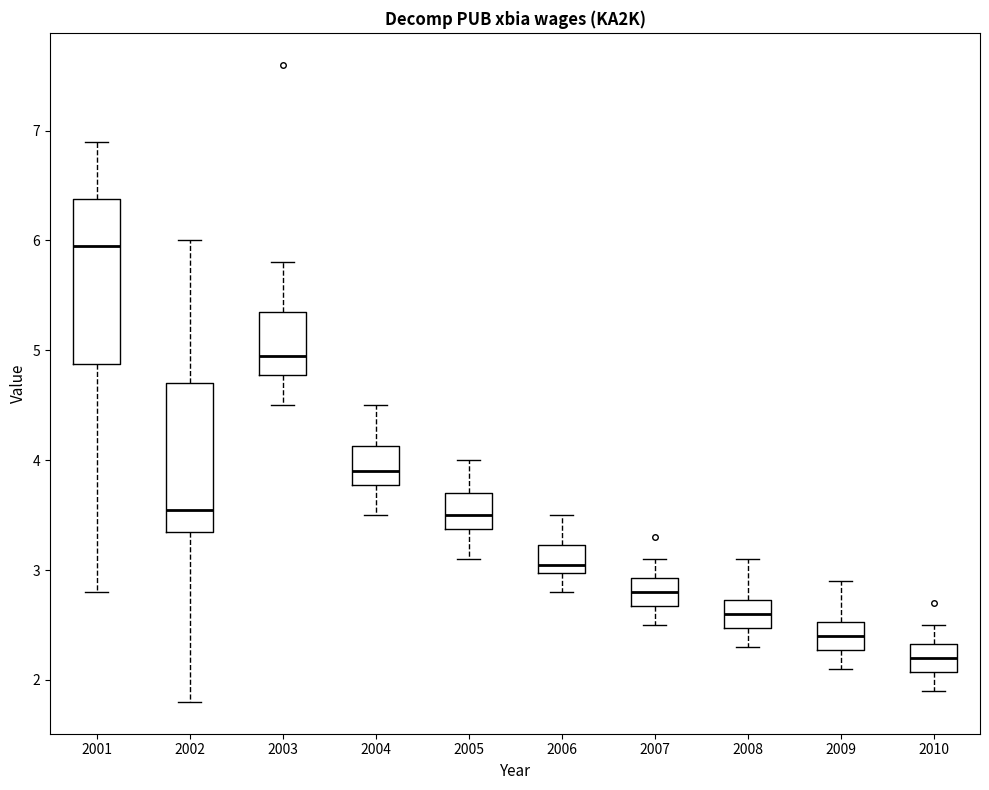

Comparing the boxes themselves (not the whiskers), which one is the tallest?

2001